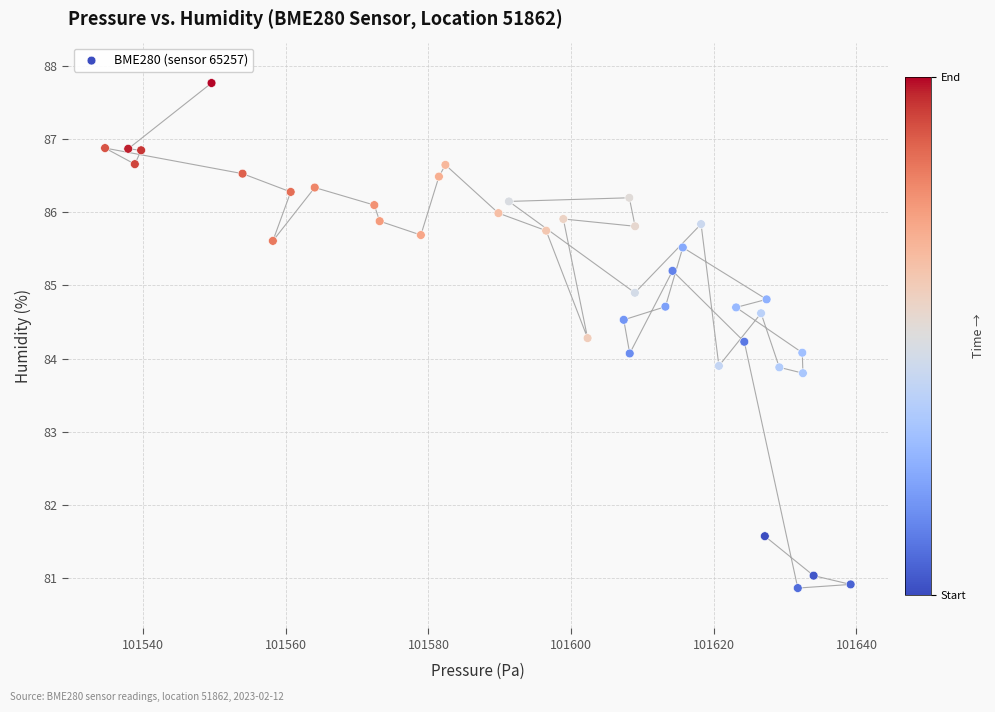

What is the range of X values (max minus min)?

104.5